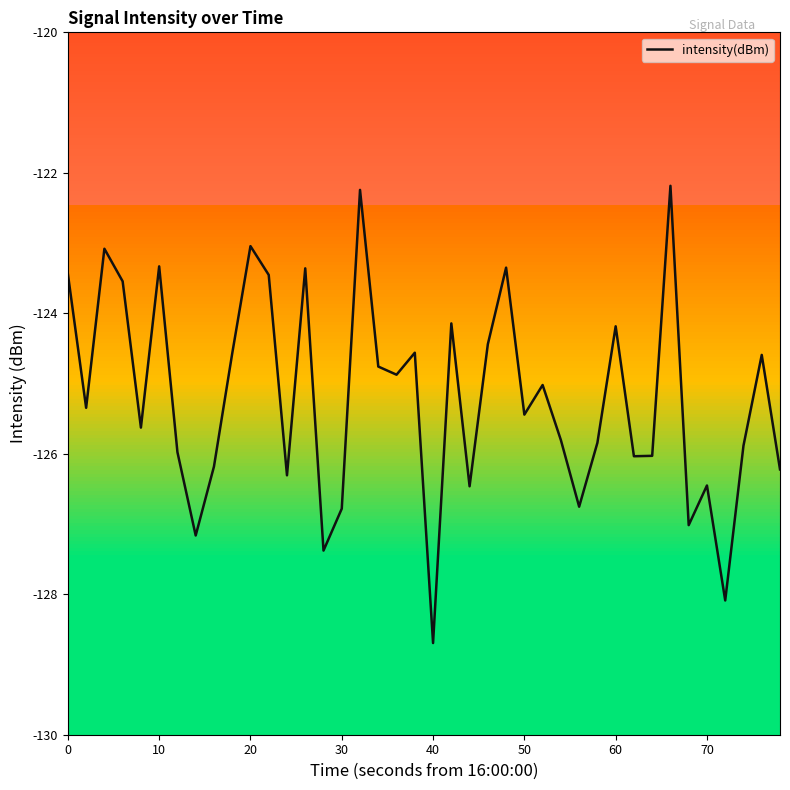

What is the difference between the maximum and minimum values?

6.5